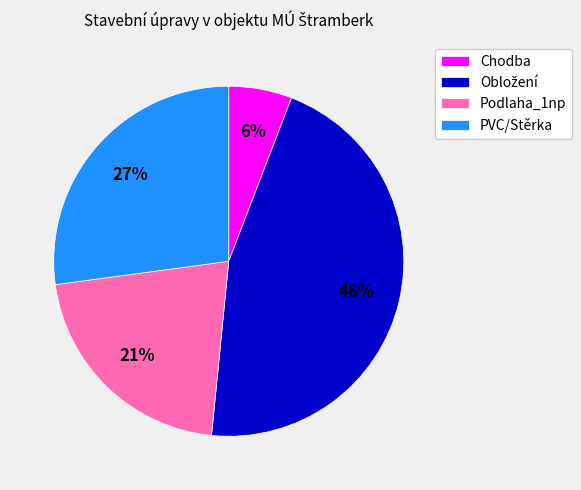

To the nearest percent, what is the combined percentage of Podlaha_1np and Chodba?

27%